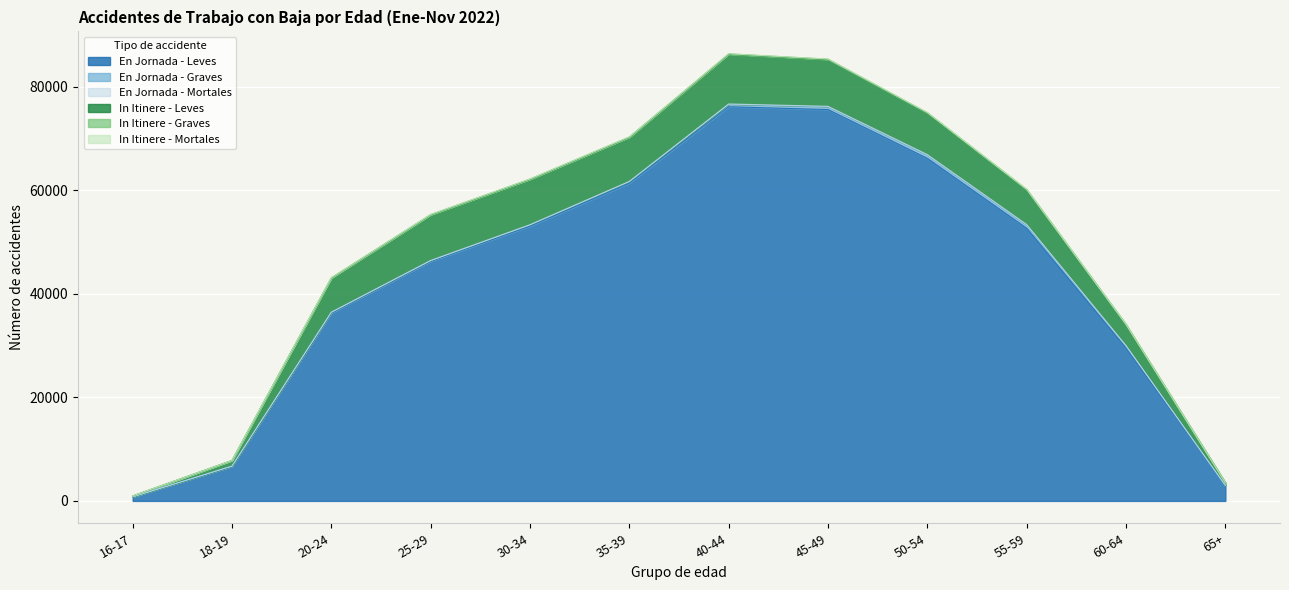

At how many categories does at least one series exceed 67008?

2